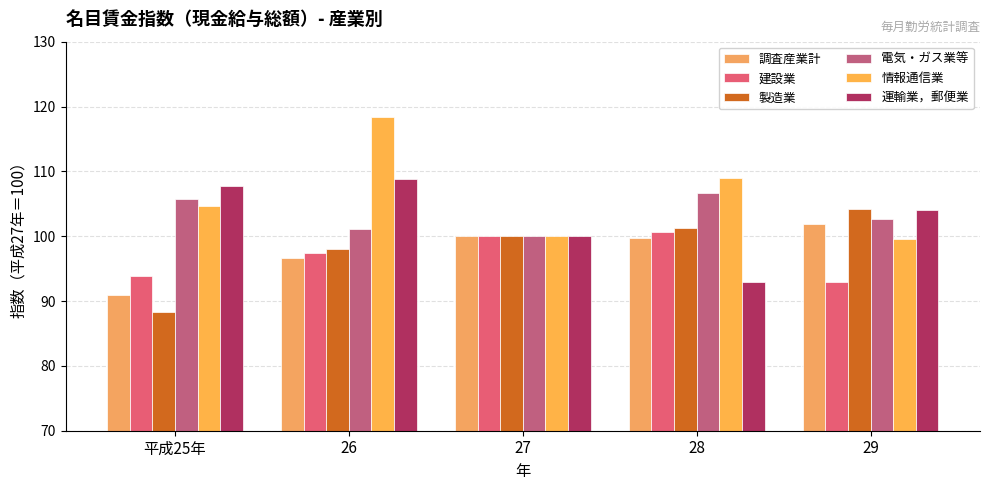

Does the chart contain stacked bars?

No